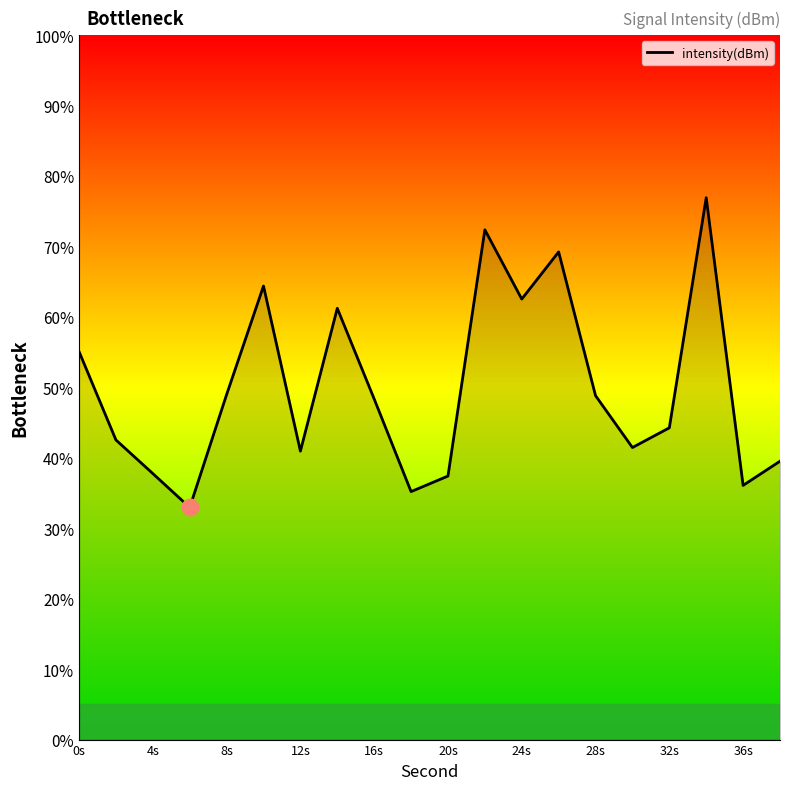

What is the smallest value displayed?

33.0